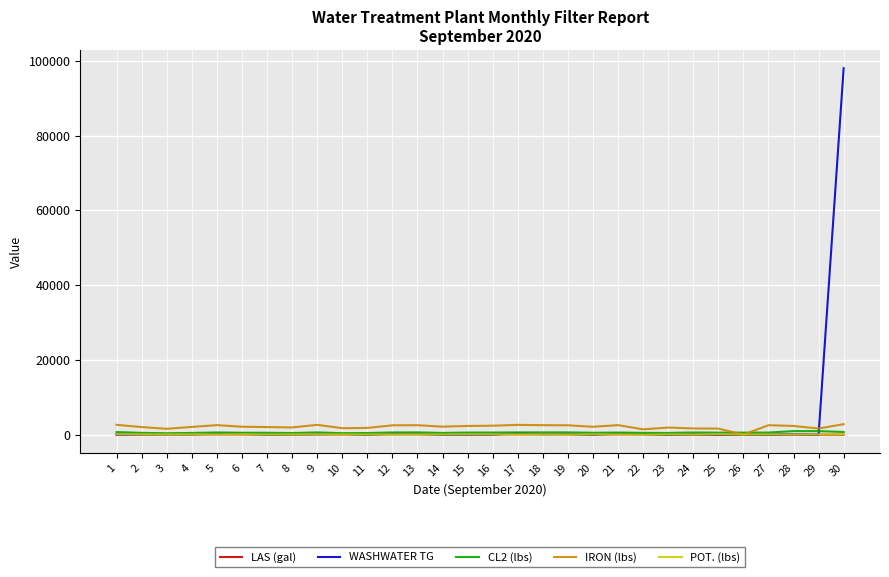

True or false: LAS (gal) has more than 2 interior local peaks.

True